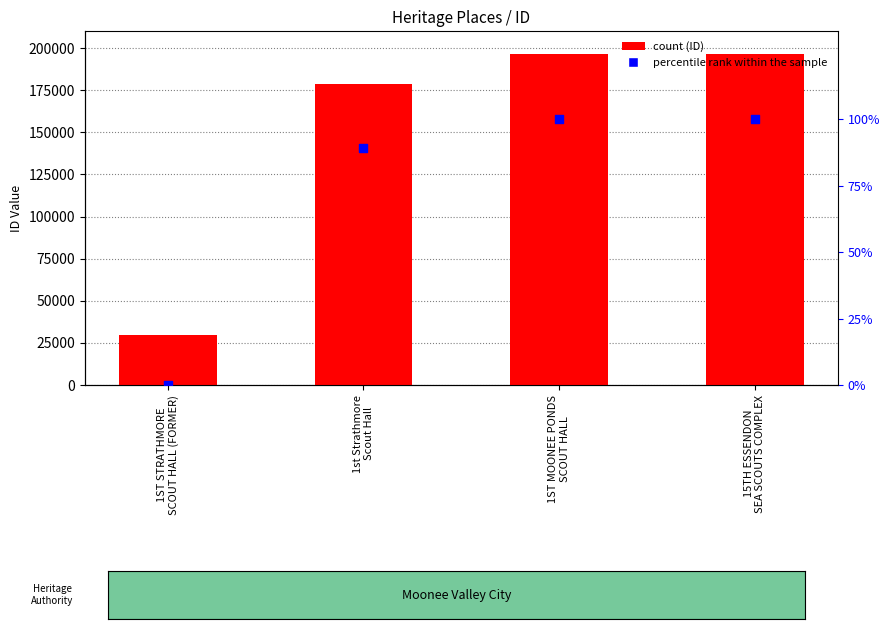

Which series reaches the minimum Y coordinate?

percentile rank within the sample